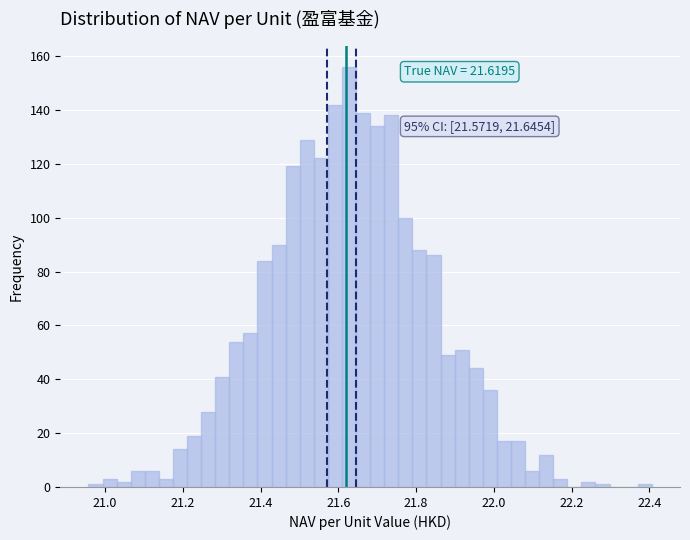

Read against the x-axis, roughly where is the centre of the tallest bar?

21.62